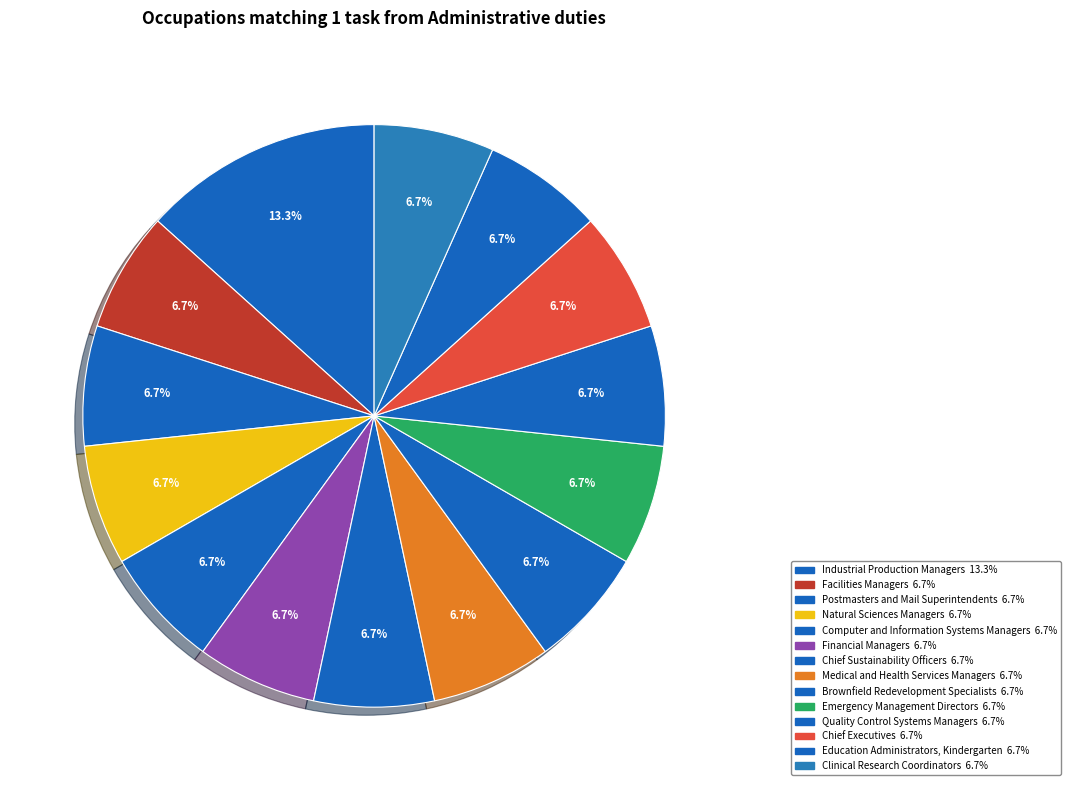

To the nearest percent, what percentage of the pie is Industrial Production Managers?

13%